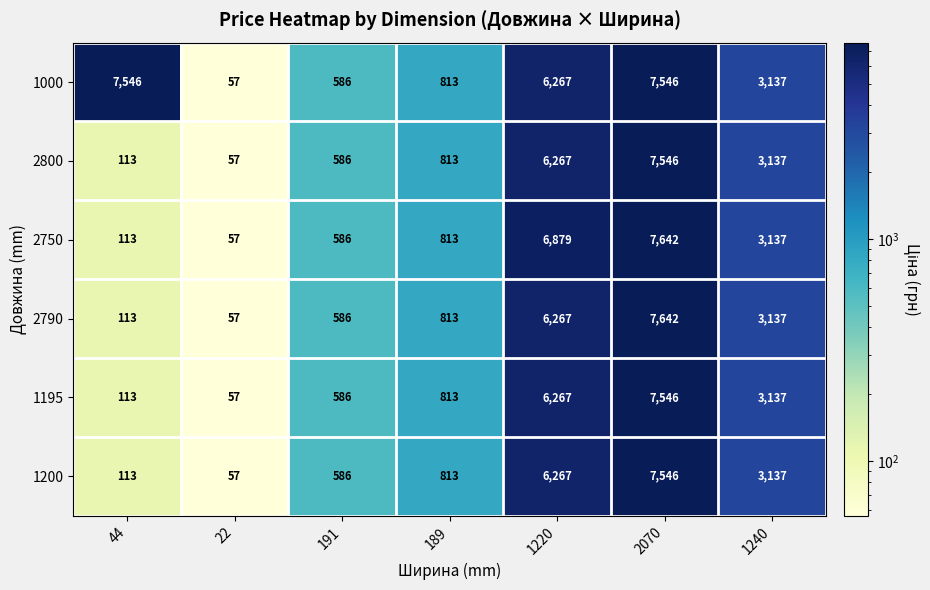

Is the value of 1200 at 191 greater than the value of 2800 at 1240?

No